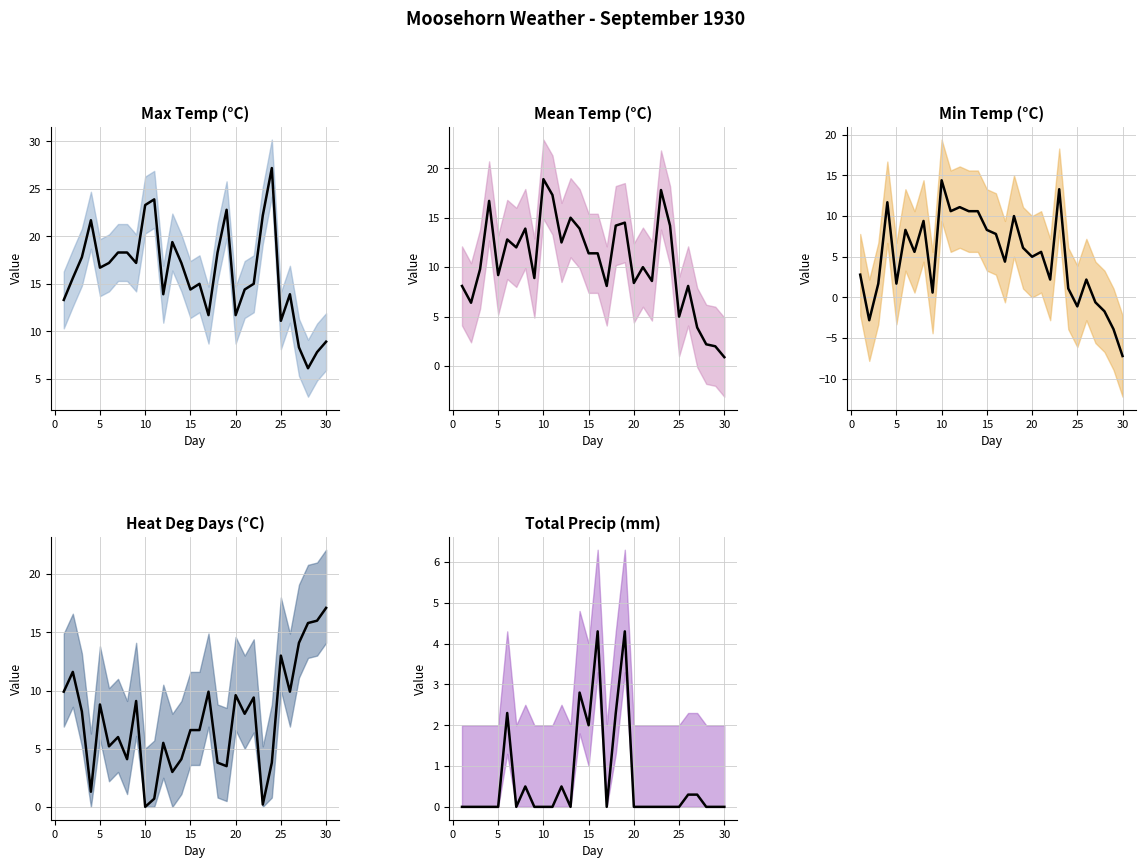

What are all the series names shown in the legend?

Max Temp (C), Mean Temp (C), Min Temp (C), Heat Deg Days (C), Total Precip (mm)